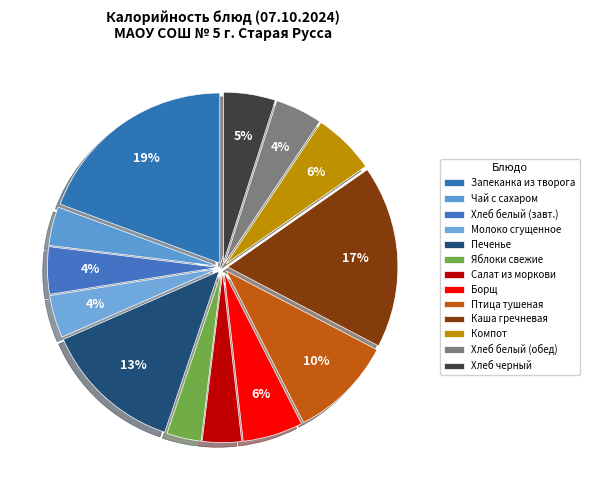

To the nearest percent, what percentage of the pie is Яблоки свежие?

3%